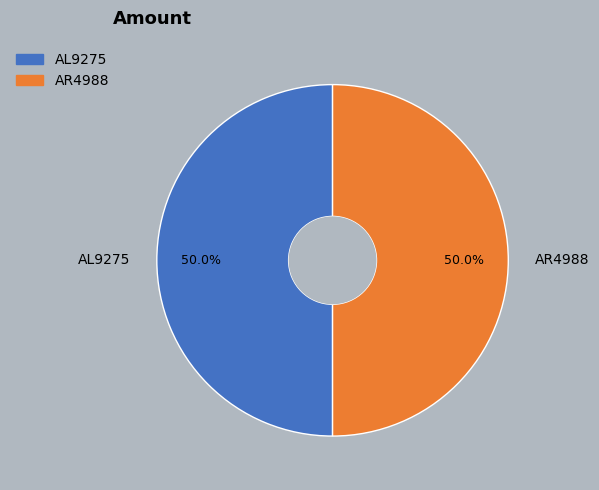

How much of the chart is everything except AR4988?

50.0%